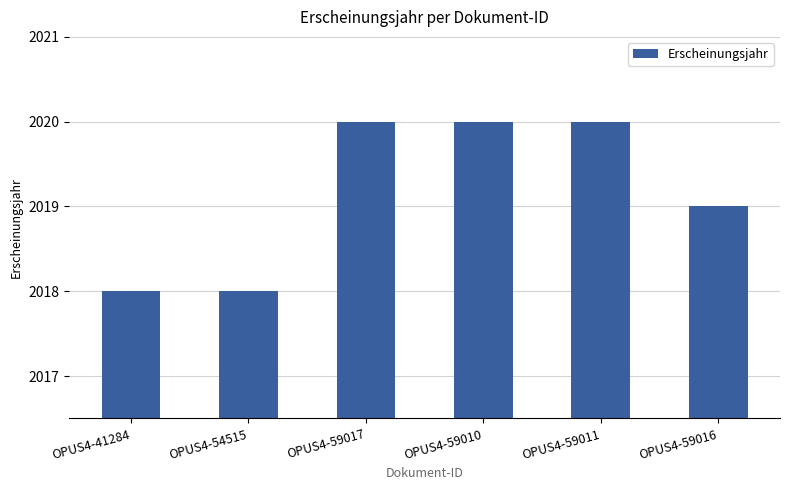

How many values are between 2018 and 2020?

6